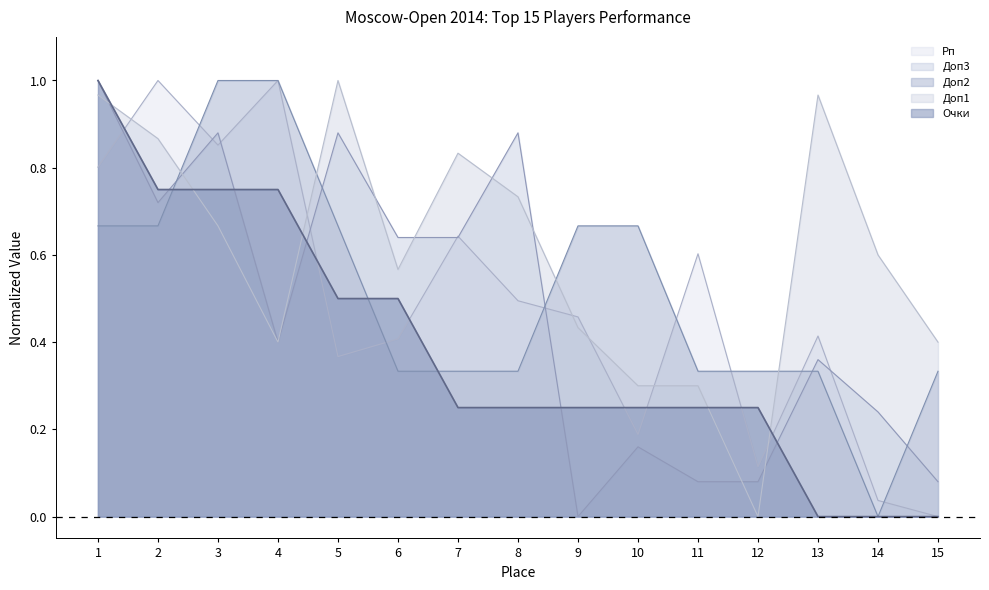

What is the spread (max minus min) of values at 9?

0.7